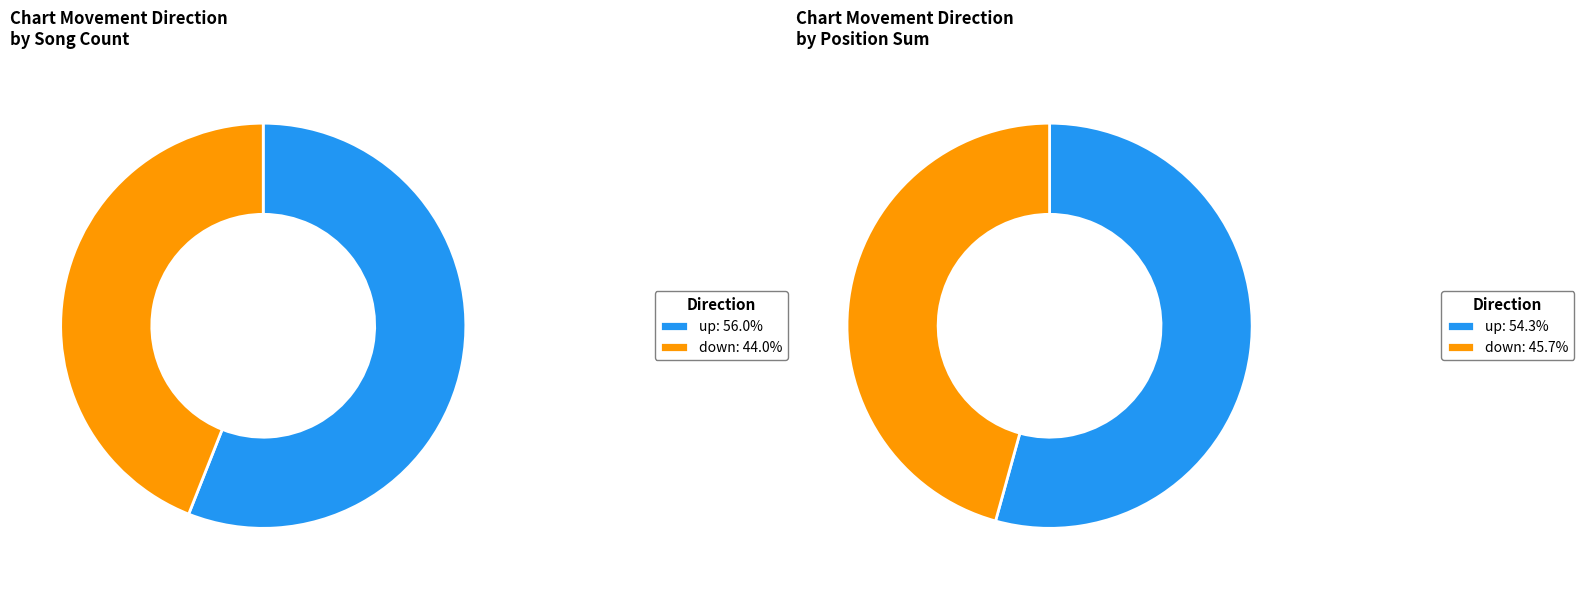

Which category has the smallest portion of the pie?

down